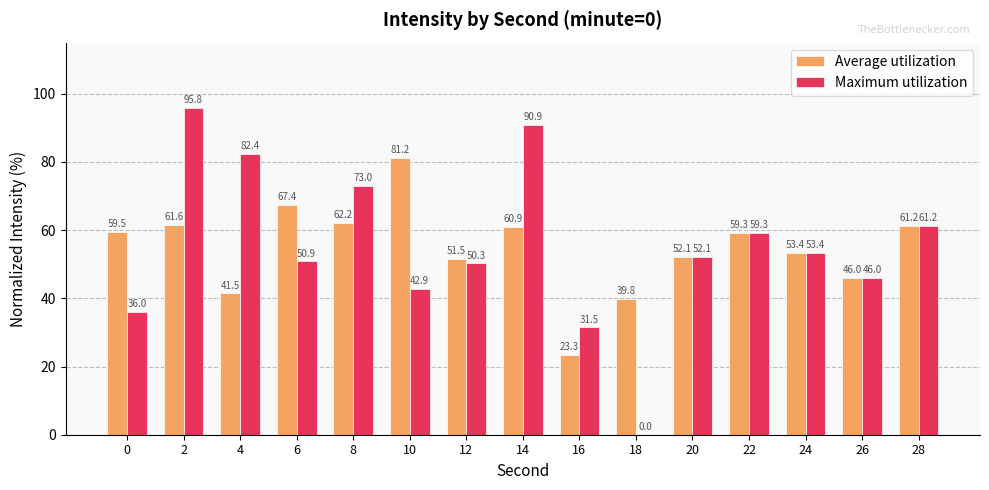

What is the maximum value for Maximum utilization?

95.8